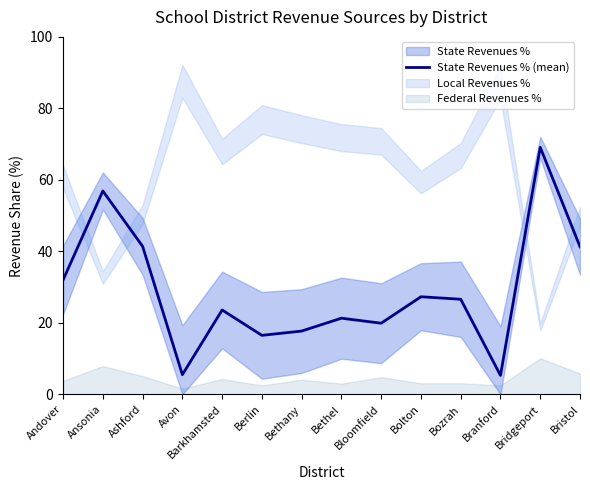

How many lines are shown in the chart?

1